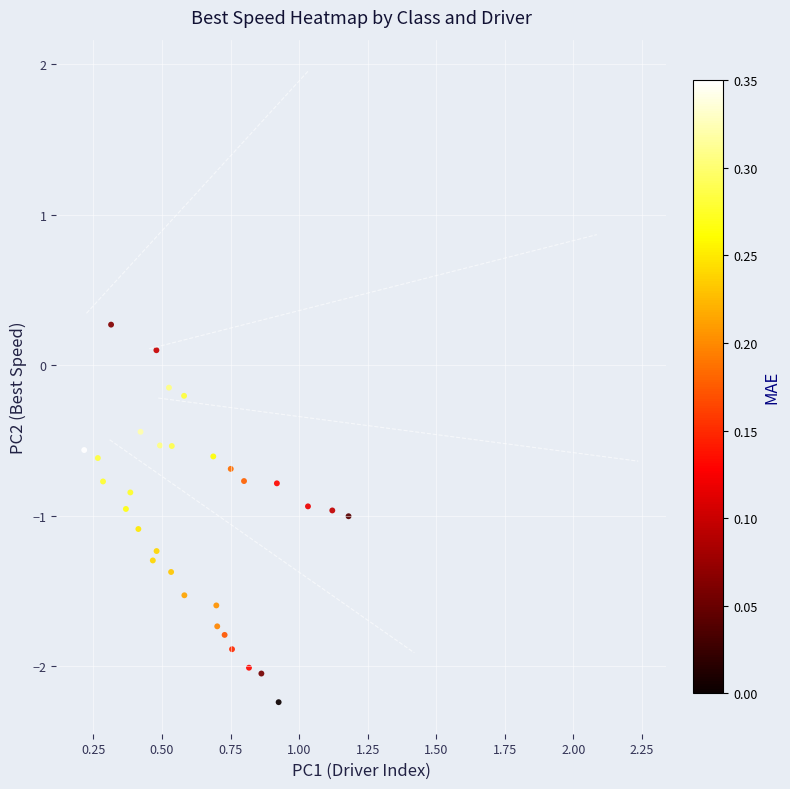

What is the range of X values (max minus min)?

1.0